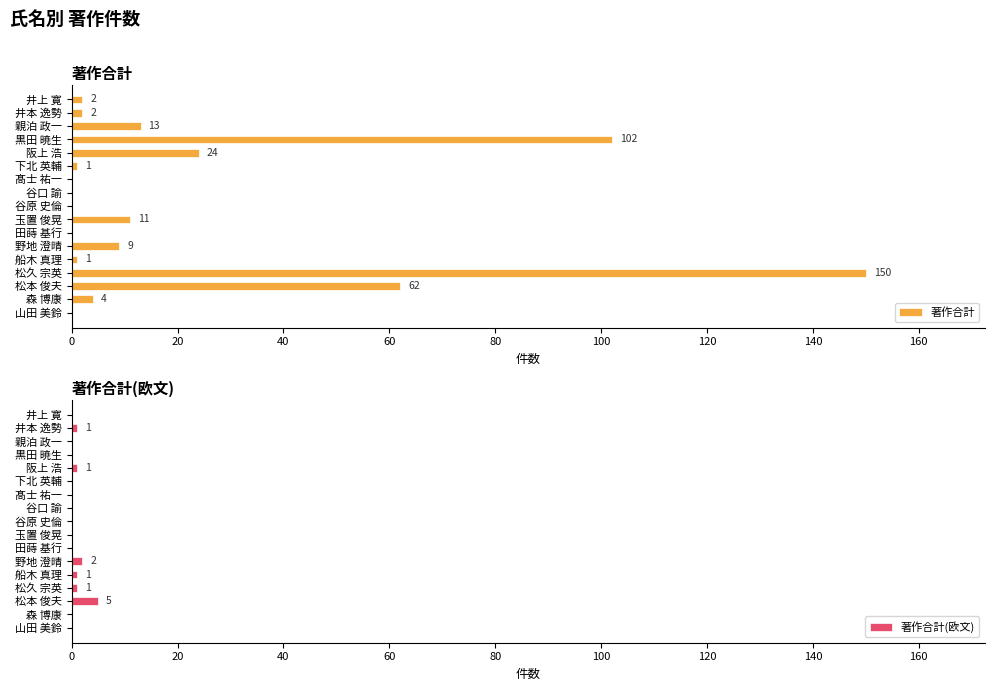

The 著作合計 series shows 13 at 親泊 政一. True or false?

True